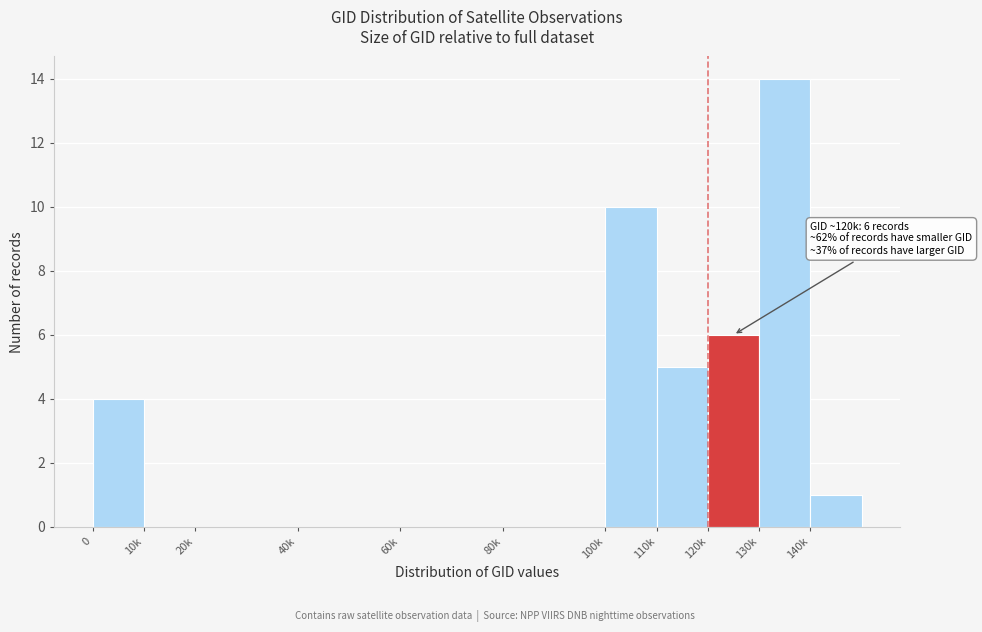

Reading left to right, transcribe all the data shown in this chart.

0=4	10k=0	20k=0	40k=0	60k=0	80k=0	100k=10	110k=5	120k=6	130k=14	140k=1